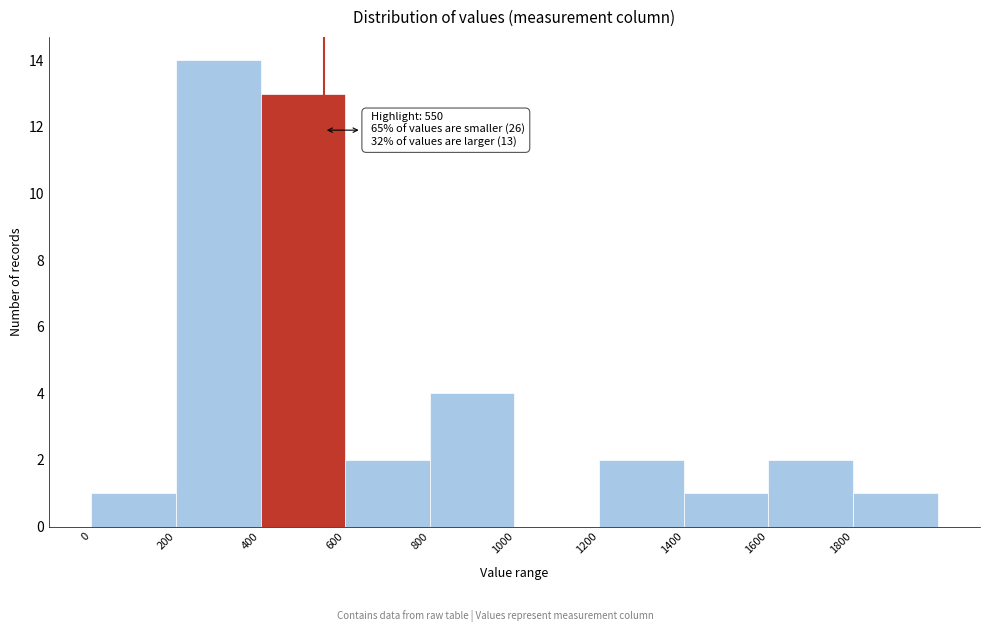

Which range on the x-axis has the tallest bar?

200 to 400